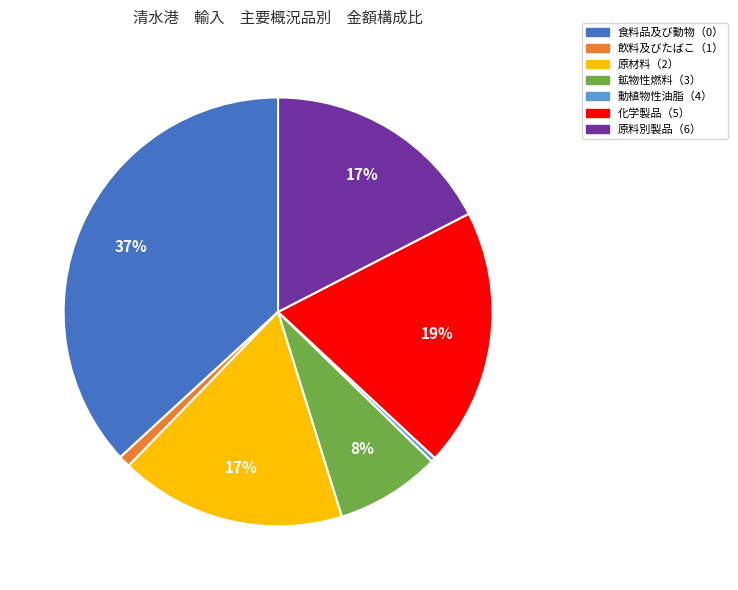

What percentage is the 鉱物性燃料（3） slice, to the nearest percent?

8%